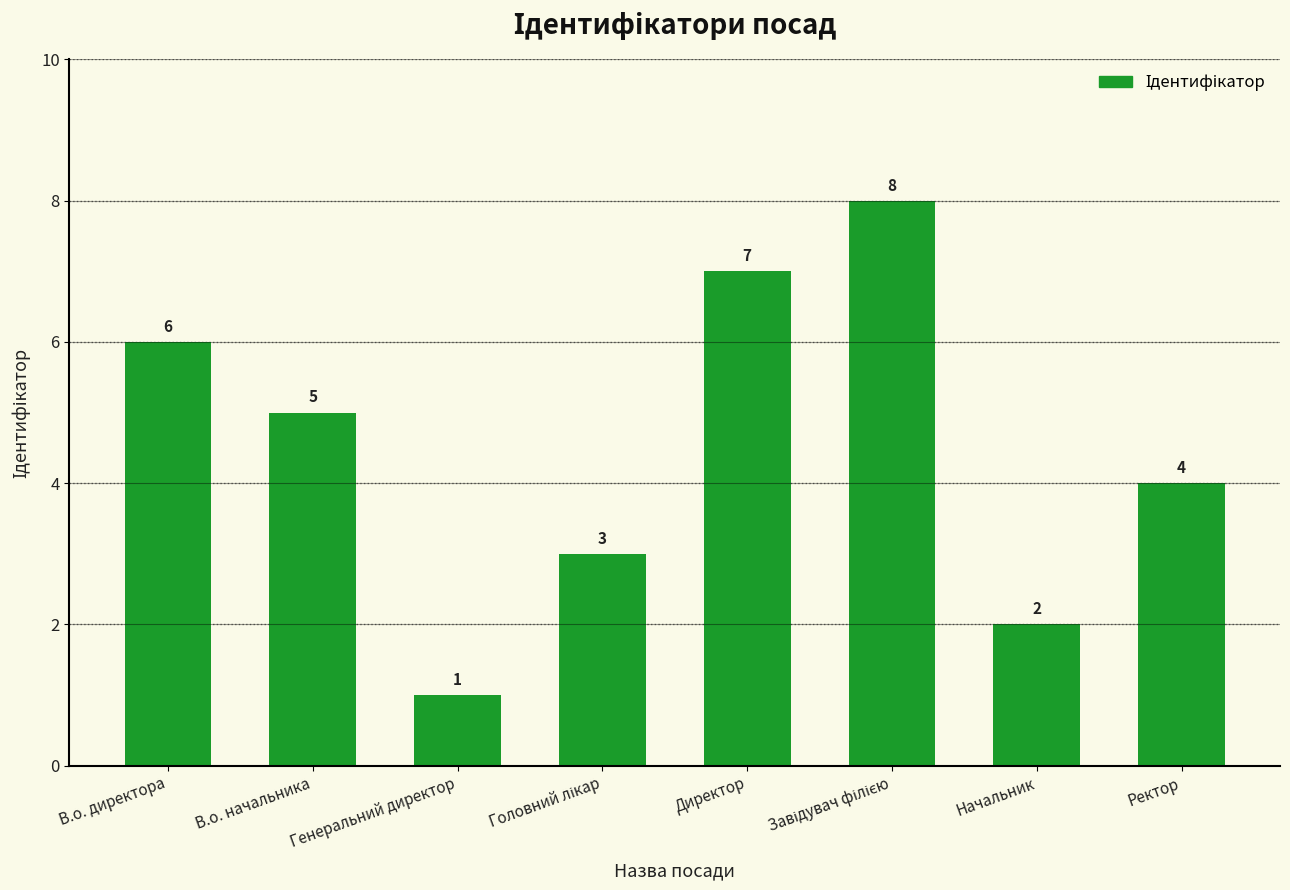

Count the values in the range 3 to 7.

5